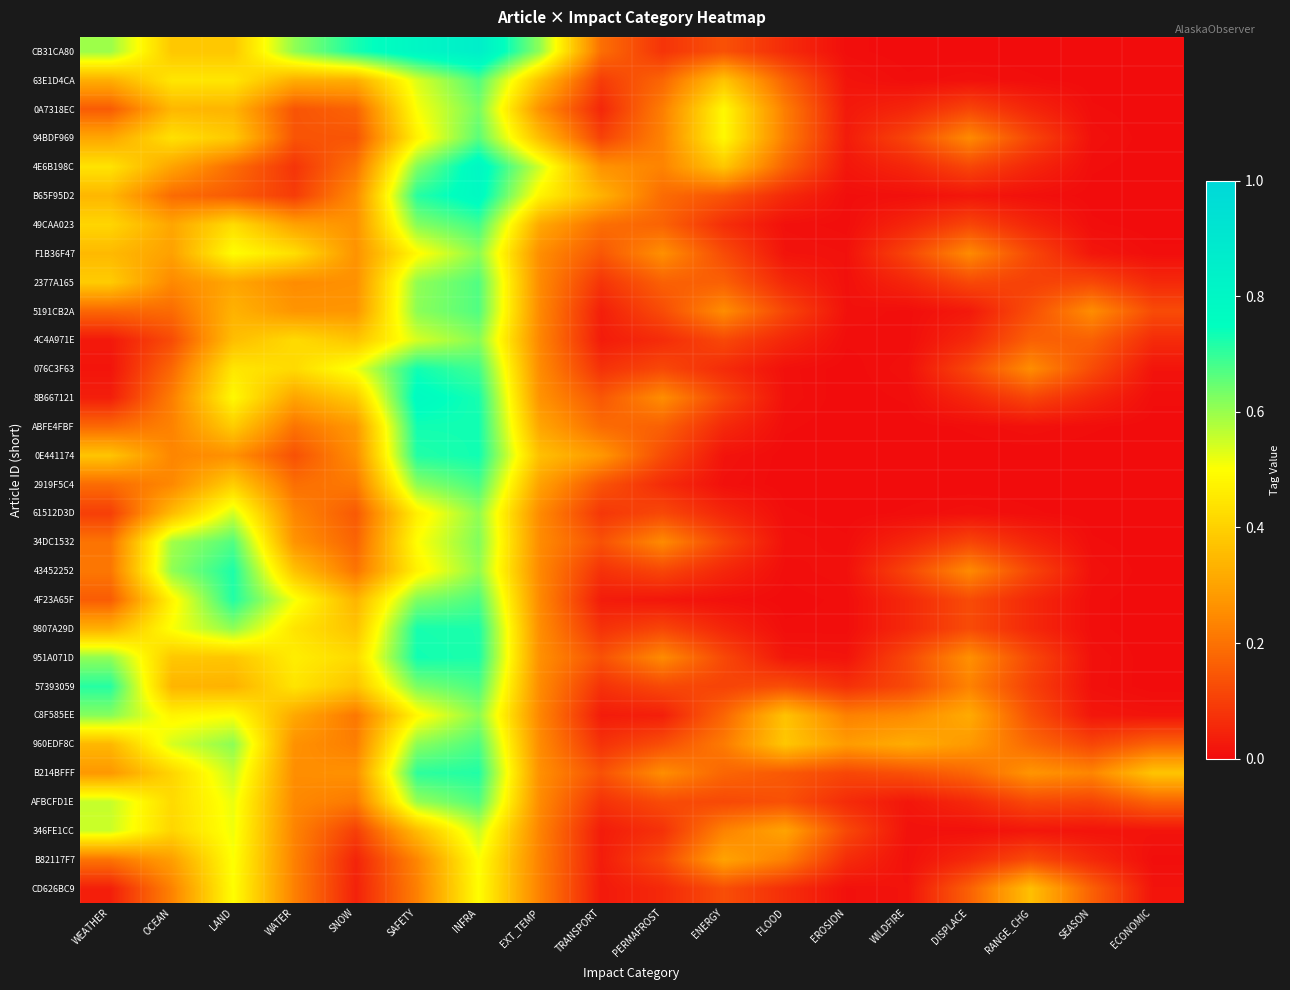

Which has a higher value, LAND or EXT_TEMP?

EXT_TEMP